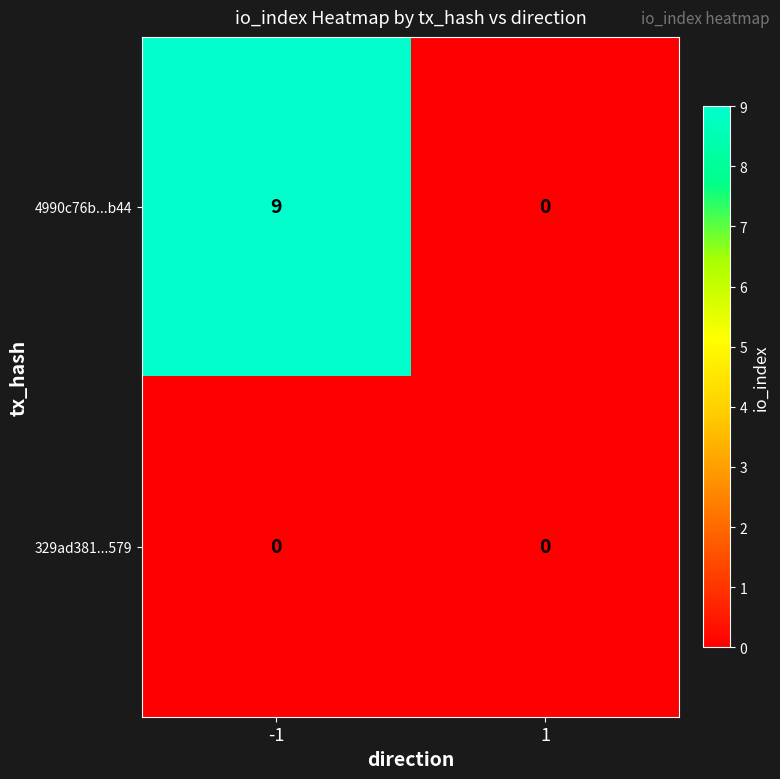

Which series has the largest total across all categories?

4990c76b...b44